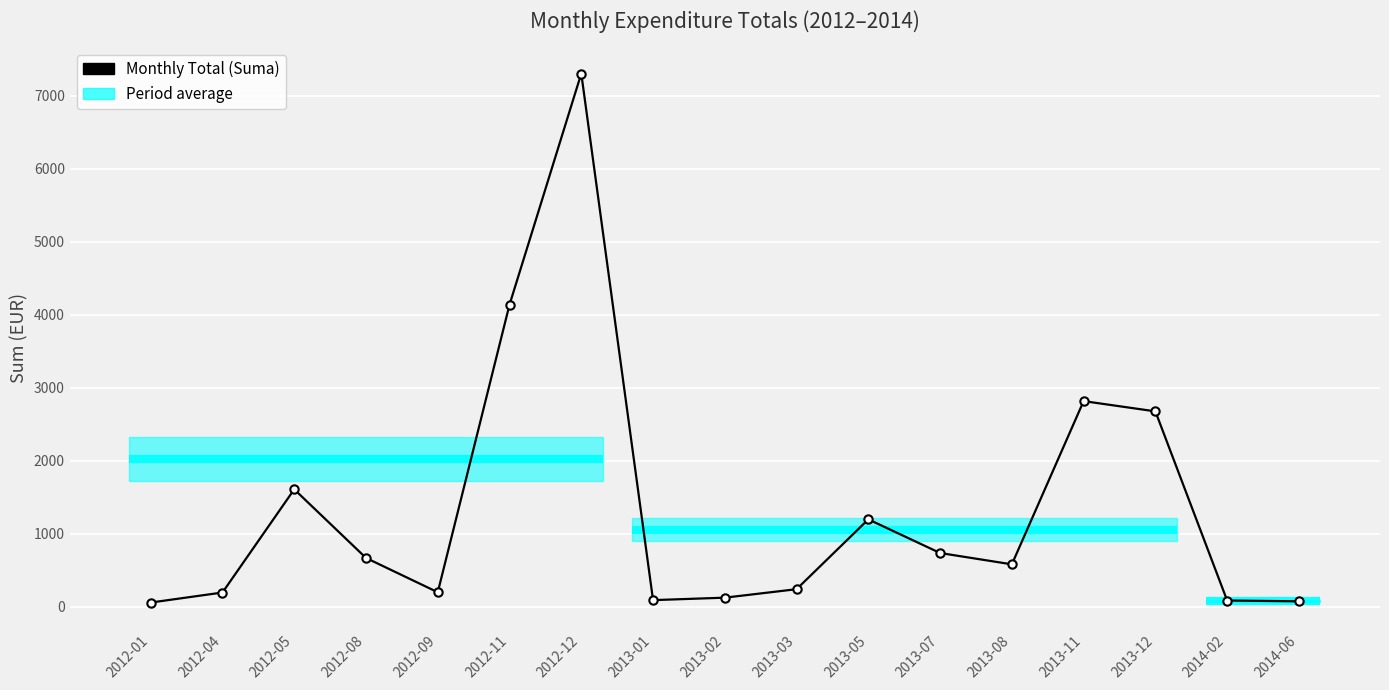

At which category does the data reach its first local valley?

2012-09